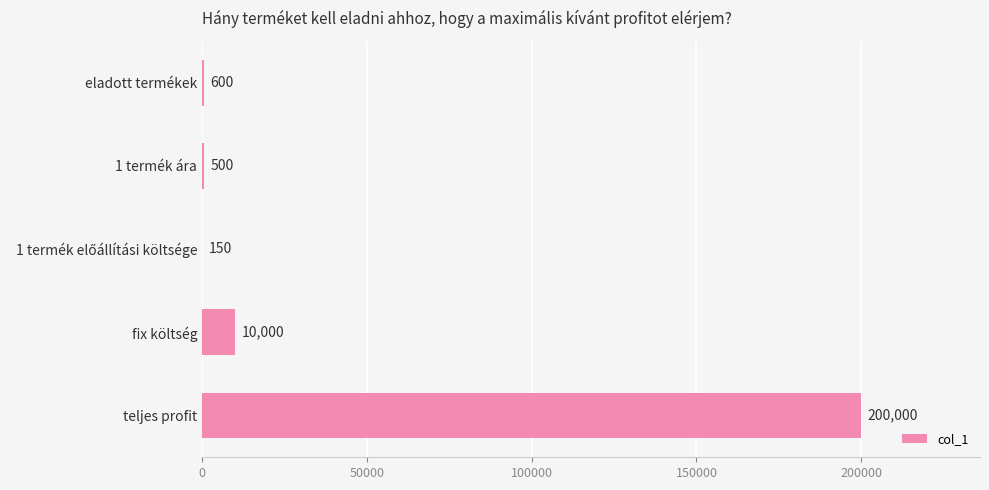

The value at teljes profit is 266522. True or false?

False